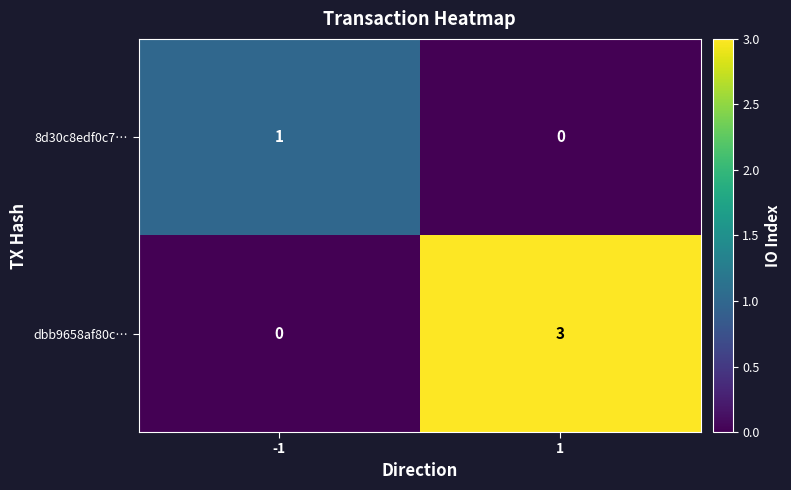

The value of 8d30c8edf0c7… at 1 is 0. True or false?

True